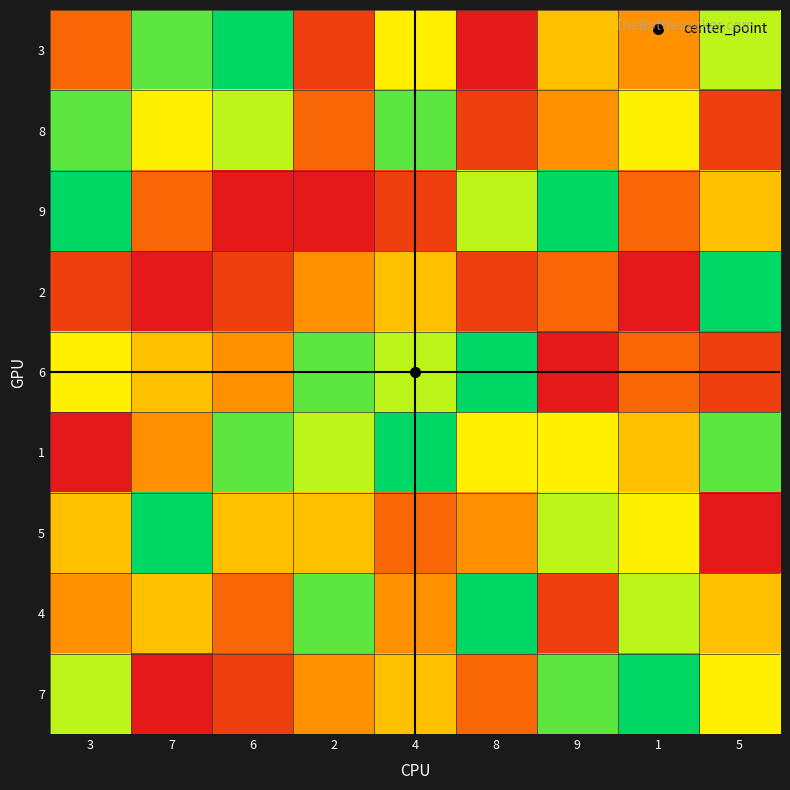

Reading left to right, transcribe all the data shown in this chart.

3: 3=3	7=8	6=9	2=2	4=6	8=1	9=5	1=4	5=7
8: 3=8	7=6	6=7	2=3	4=8	8=2	9=4	1=6	5=2
9: 3=9	7=3	6=1	2=1	4=2	8=7	9=9	1=3	5=5
2: 3=2	7=1	6=2	2=4	4=5	8=2	9=3	1=1	5=9
6: 3=6	7=5	6=4	2=8	4=7	8=9	9=1	1=3	5=2
1: 3=1	7=4	6=8	2=7	4=9	8=6	9=6	1=5	5=8
5: 3=5	7=9	6=5	2=5	4=3	8=4	9=7	1=6	5=1
4: 3=4	7=5	6=3	2=8	4=4	8=9	9=2	1=7	5=5
7: 3=7	7=1	6=2	2=4	4=5	8=3	9=8	1=9	5=6